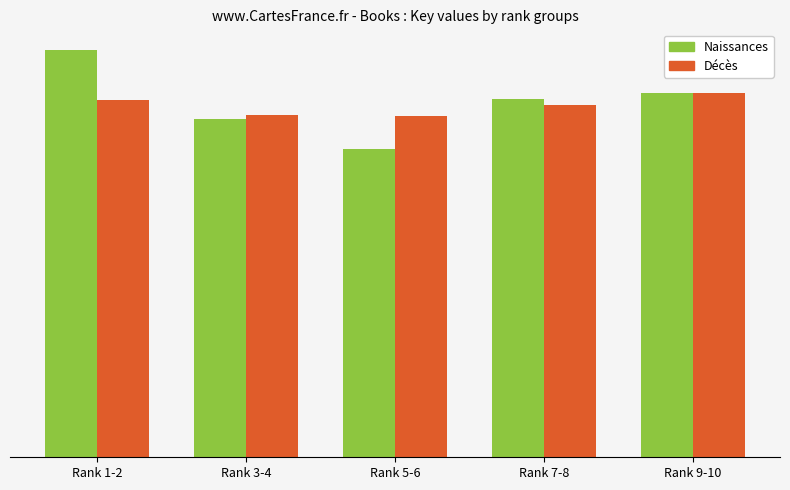

At which label is Naissances closest to 190002394?

Rank 7-8